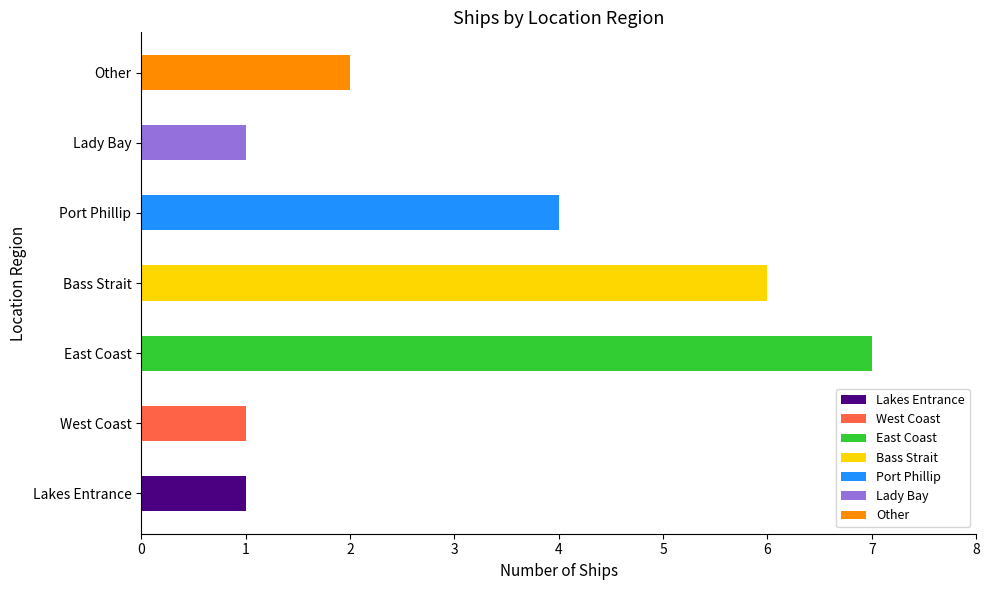

What is the average value?

3